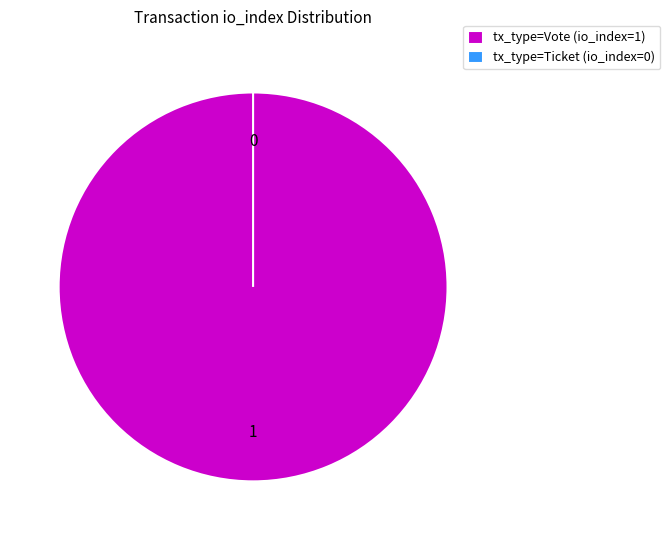

Does Vote (io_index=1) account for over 50% of the chart?

Yes